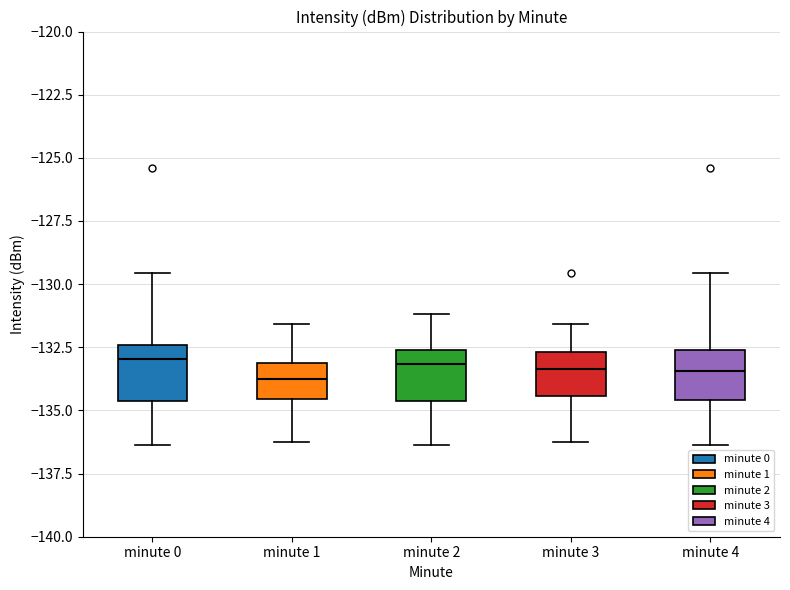

Reading left to right, read every box against the y-axis: the position of its median line, the range the box covers, and the ends of its whiskers. The values are not printed on the chart, so give them approximately, as read against the axis.

minute 0: median -133.0, box -134.5 to -132.5, whiskers -136.5 to -129.5
minute 1: median -133.5, box -134.5 to -133.0, whiskers -136.5 to -131.5
minute 2: median -133.0, box -134.5 to -132.5, whiskers -136.5 to -131.0
minute 3: median -133.5, box -134.5 to -132.5, whiskers -136.5 to -131.5
minute 4: median -133.5, box -134.5 to -132.5, whiskers -136.5 to -129.5